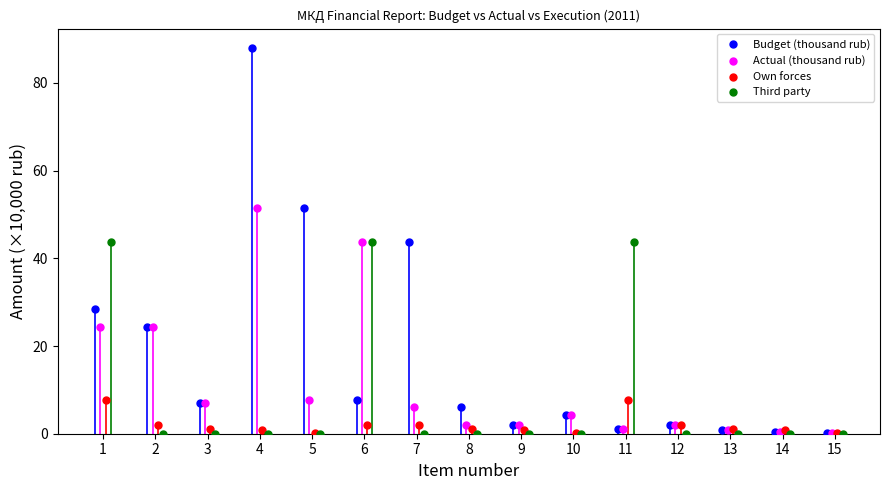

What are all the series names shown in the legend?

Budget (thousand rub), Actual (thousand rub), Own forces, Third party